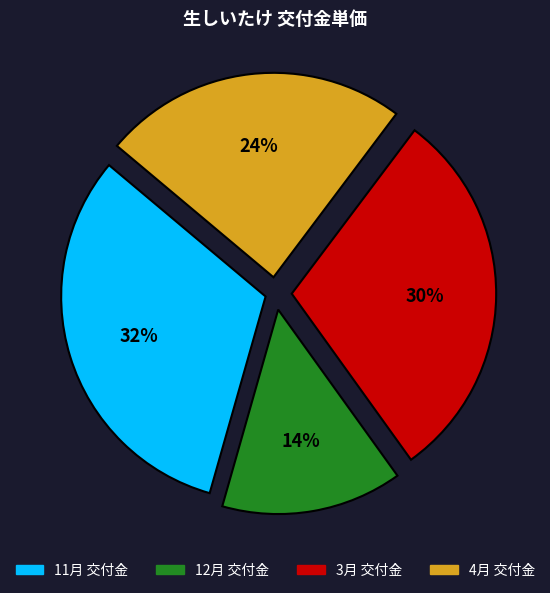

To the nearest percent, what portion does 4月 交付金 represent?

24%